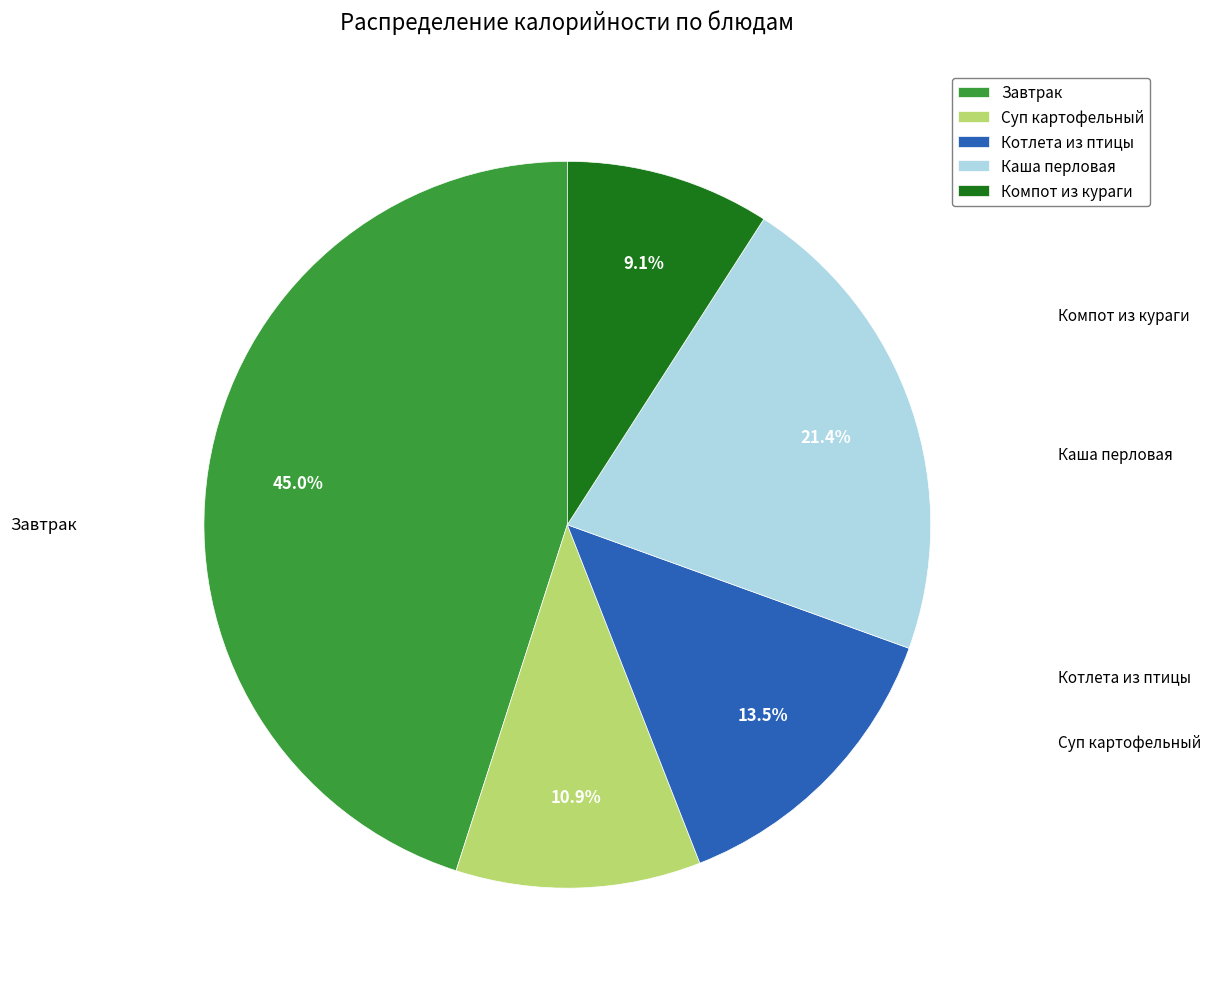

To the nearest percent, what is the combined percentage of Завтрак and Суп картофельный?

56%